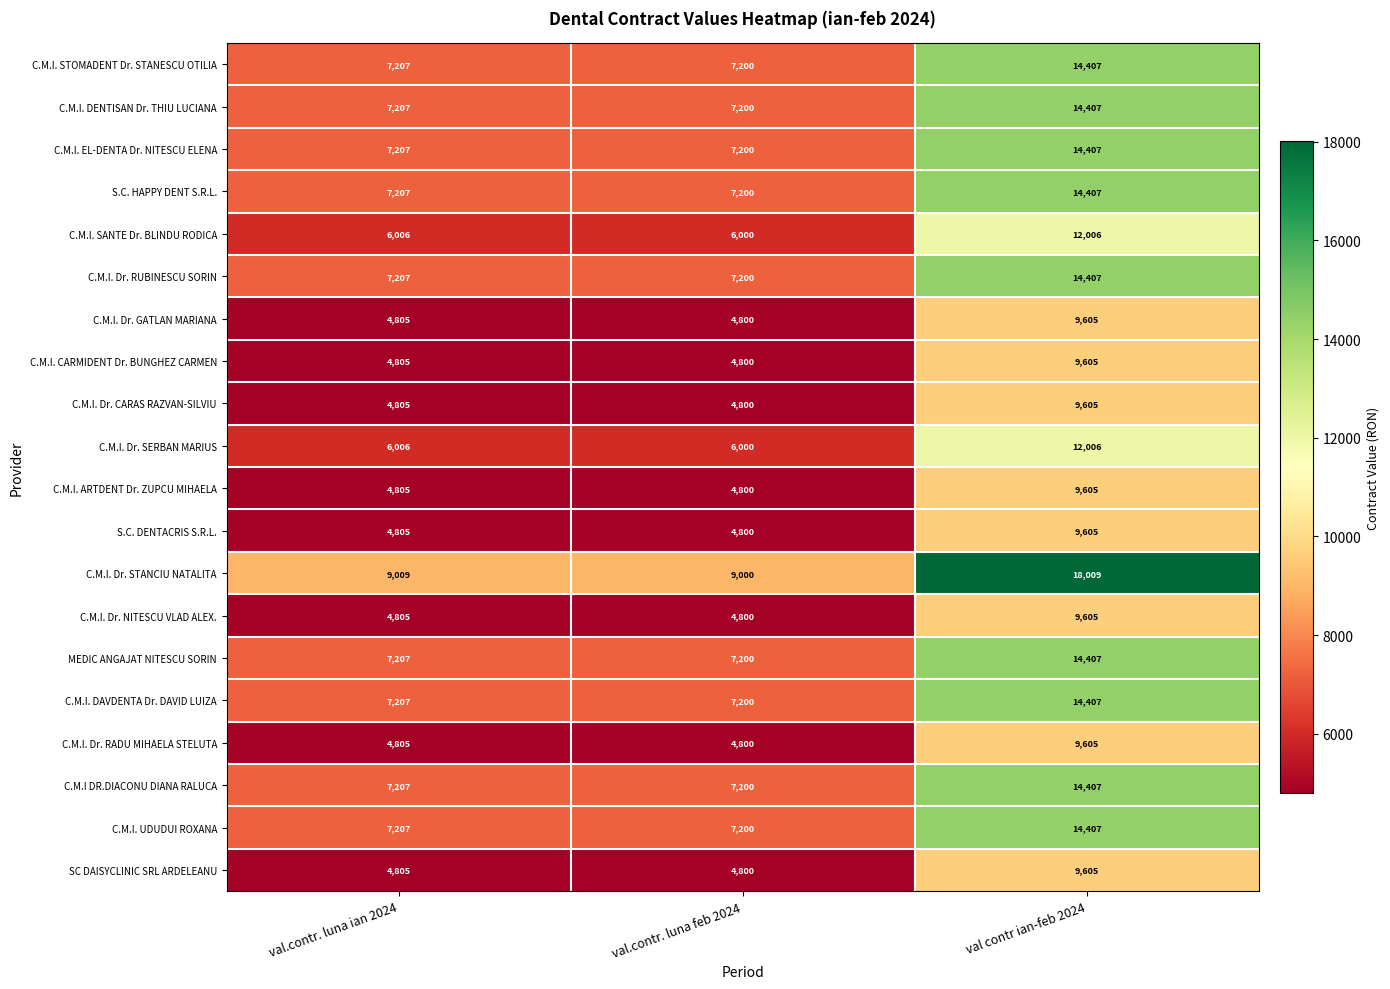

Which category has the lowest value across all series?

val.contr. luna feb 2024